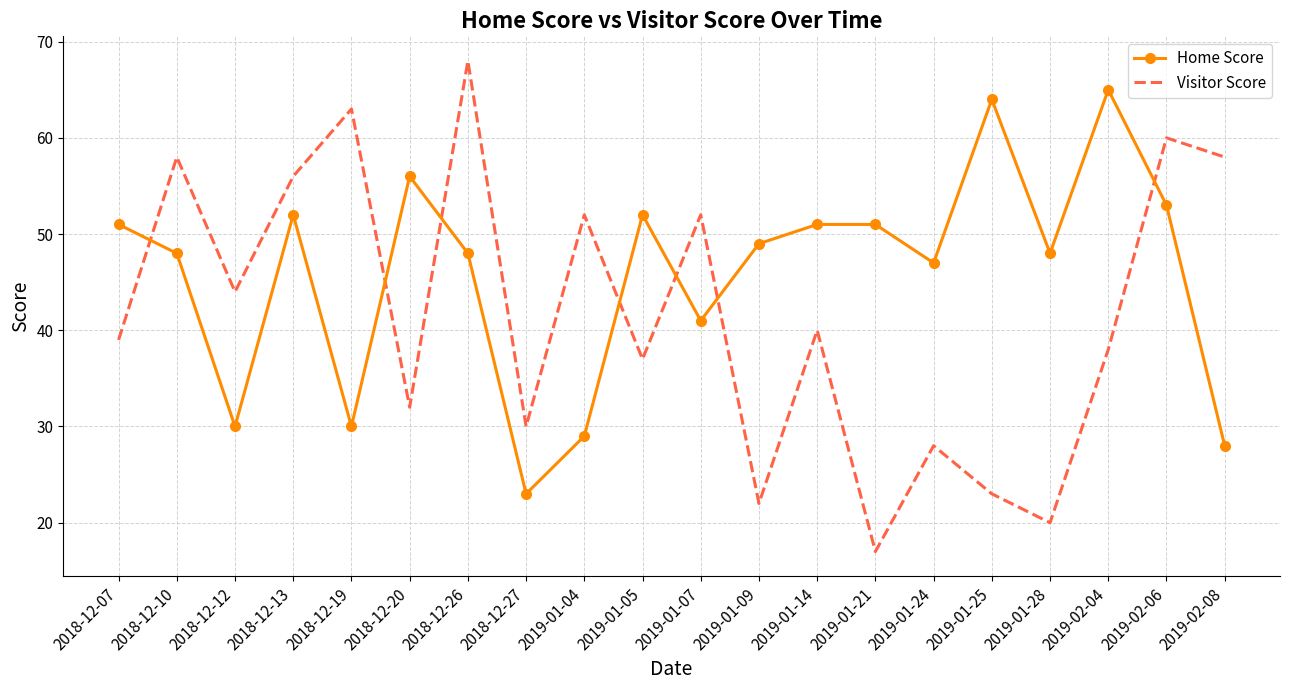

Where does the Home Score series first go above 49?

2018-12-07